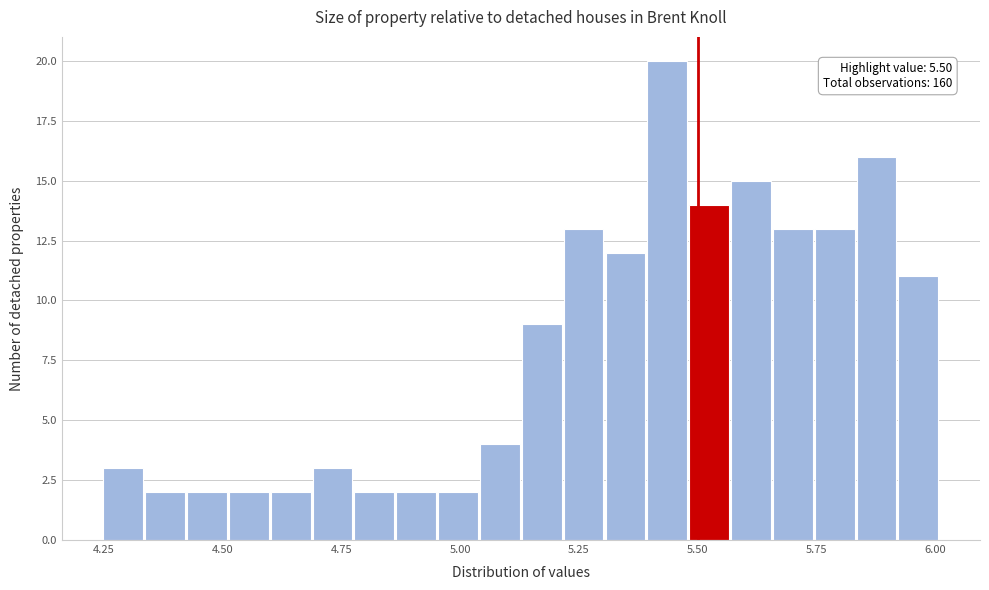

Around what value on the x-axis is the tallest bar? Give the approximate position of its centre, as read against the axis.

5.45